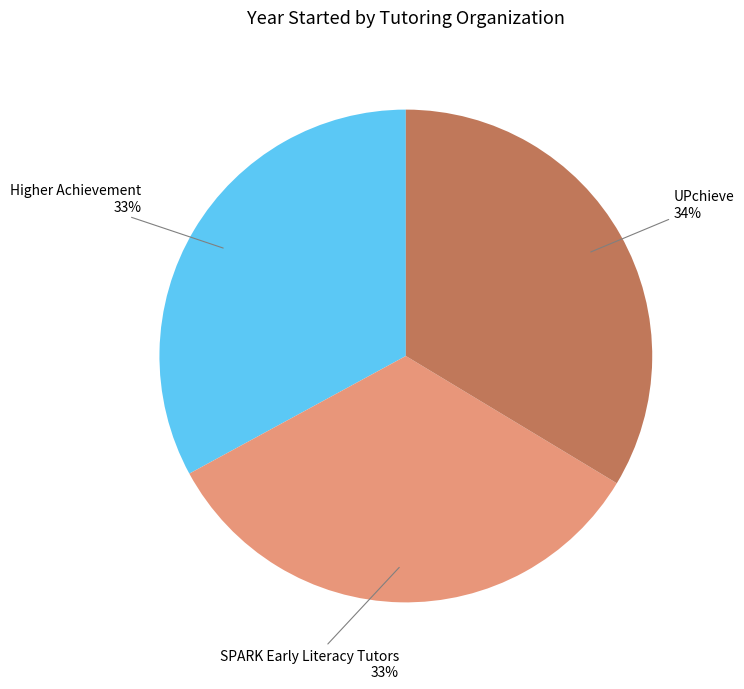

Count the number of slices in the pie.

3